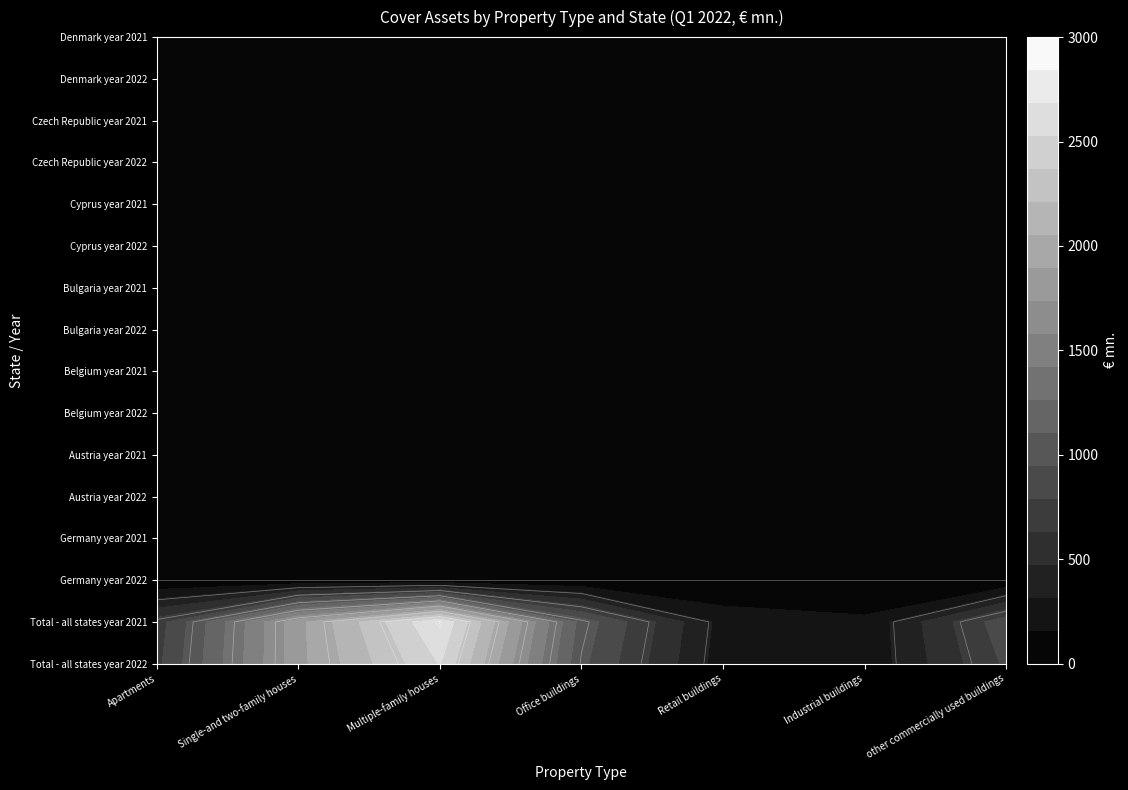

At which label is Apartments closest to 374?

Total - all states year 2021